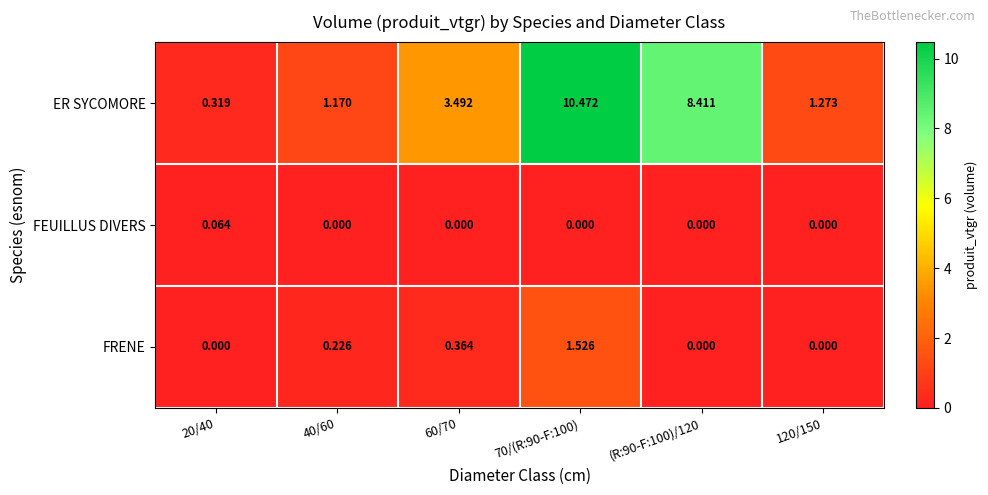

Which series has the largest total across all categories?

ER SYCOMORE